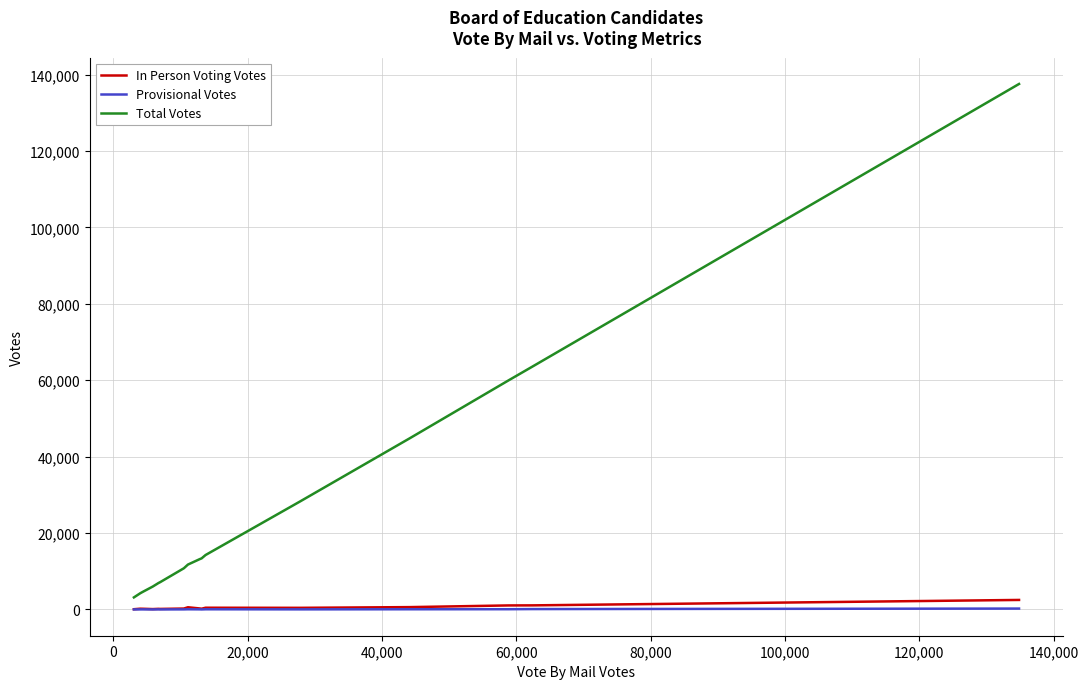

Which series has the largest total across all categories?

Total Votes